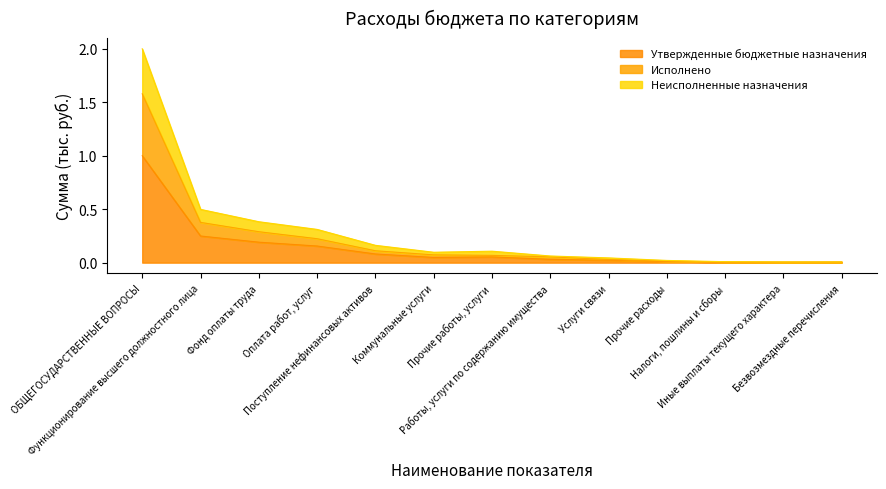

What is the label of the 5th point from the left?

Поступление нефинансовых активов